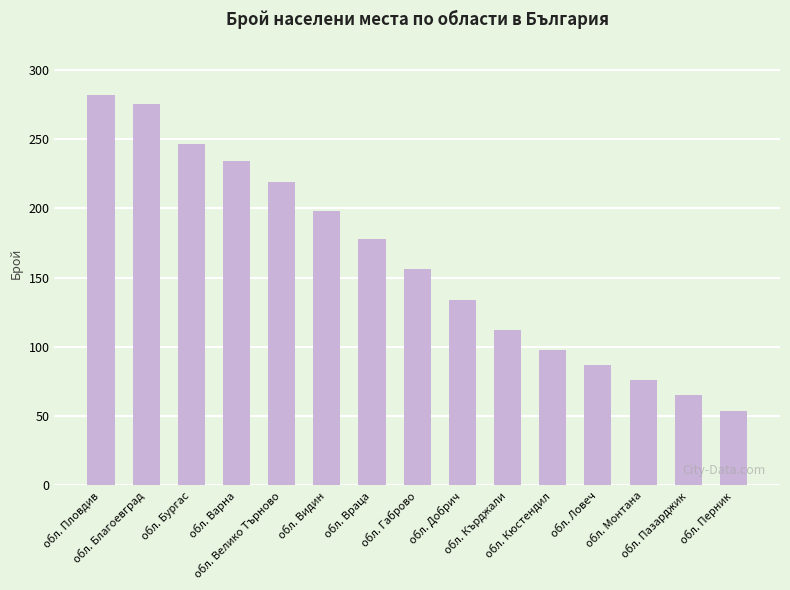

How many data points does each series have?

15